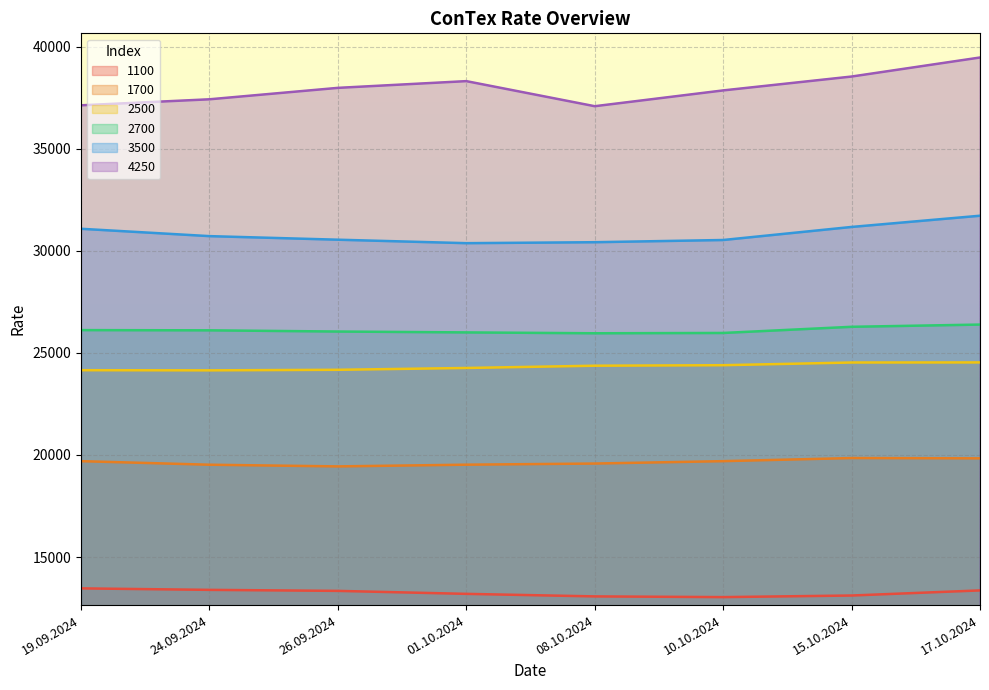

True or false: 2500 and 1100 intersect in this chart.

False